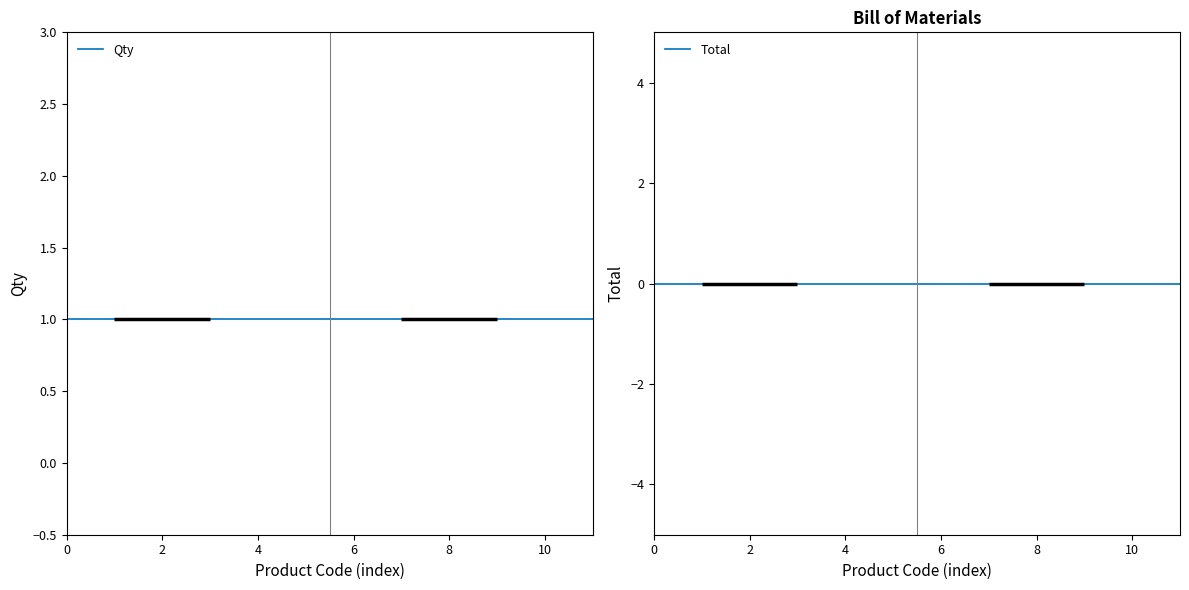

True or false: Qty and Total intersect in this chart.

False